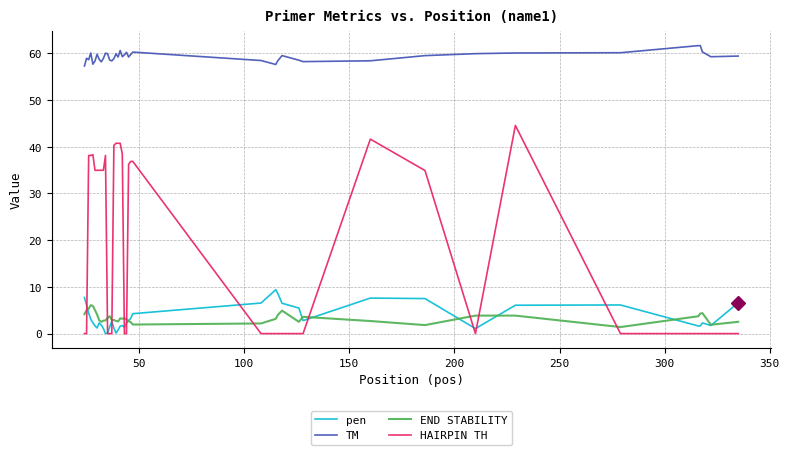

Rank the series by their maximum value, from lowest to highest.

END STABILITY, pen, HAIRPIN TH, TM